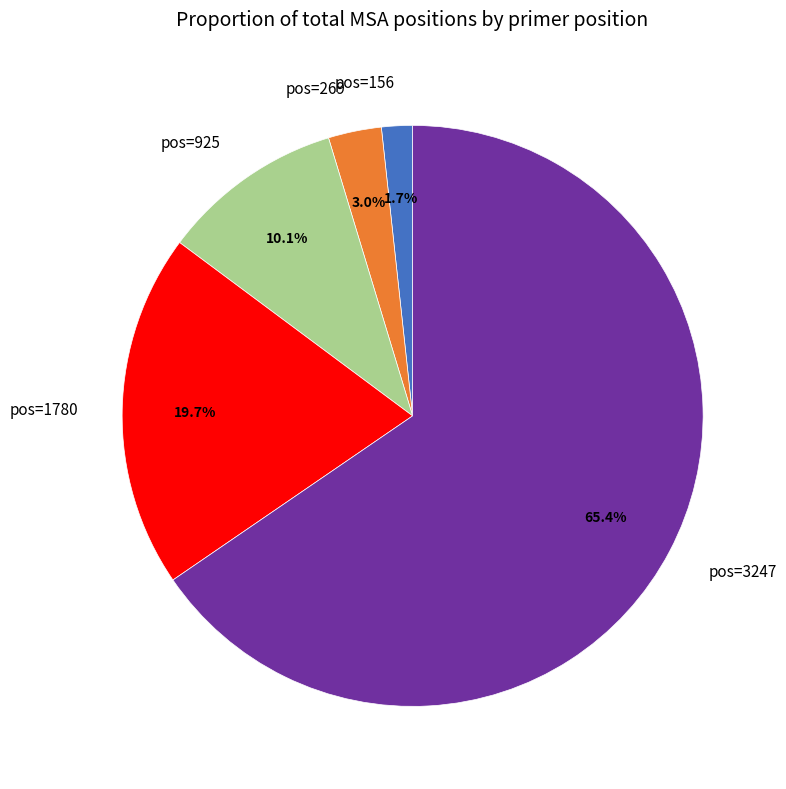

To the nearest percent, what percentage of the pie is pos=925?

10%